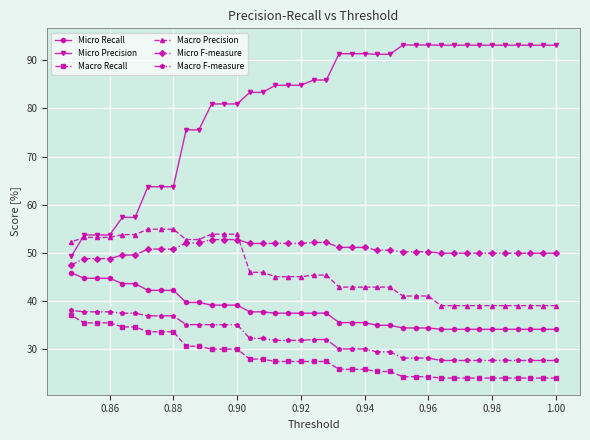

How many times do Micro F-measure and Macro Precision cross each other?

1